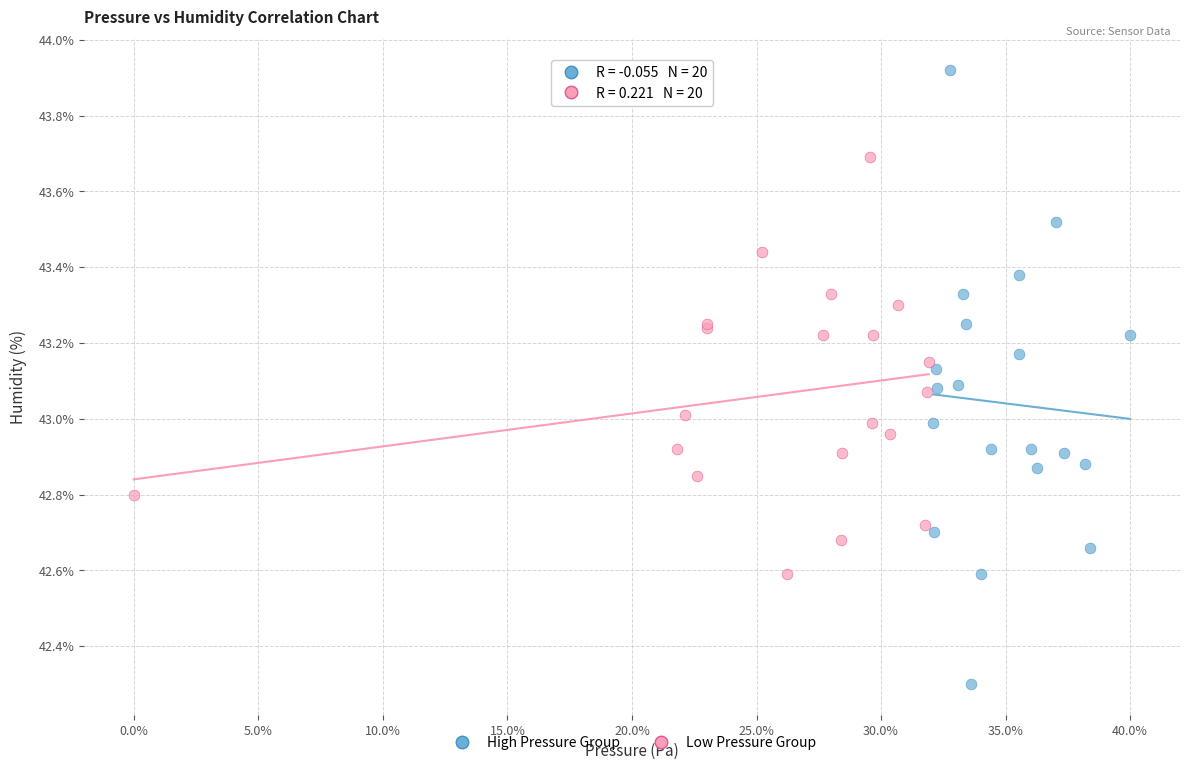

Which series has the widest spread of Y values?

High Pressure Group